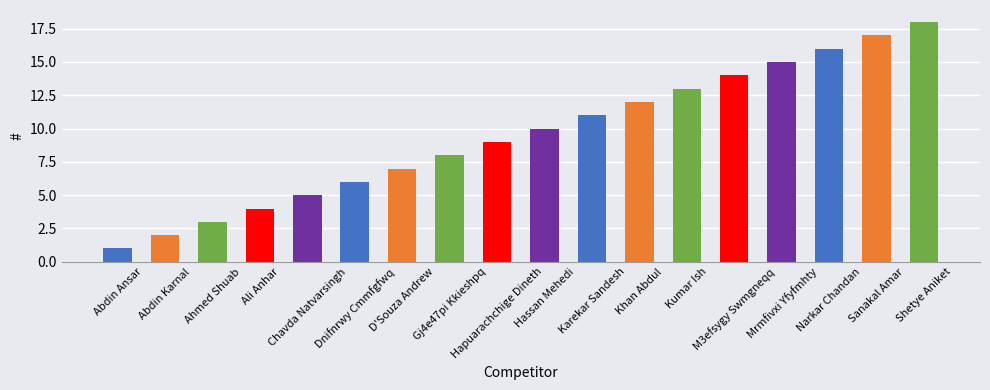

What is the label of the 11th bar from the right?

Gj4e47pi Kkieshpq